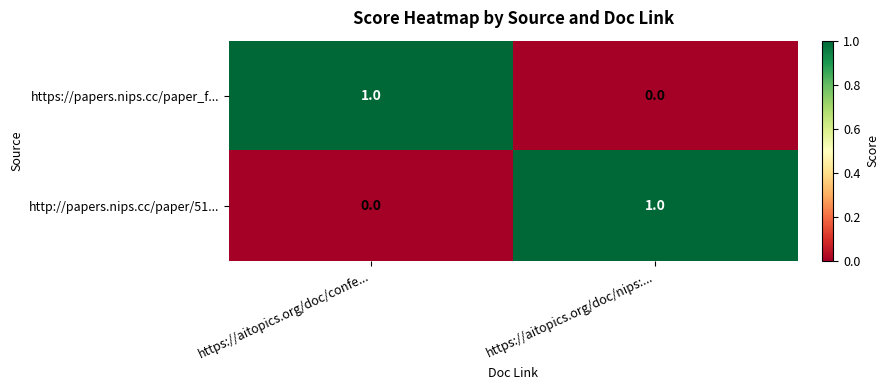

At https://aitopics.org/doc/confe..., list the series in order from smallest to largest.

http://papers.nips.cc/paper/51..., https://papers.nips.cc/paper_f...